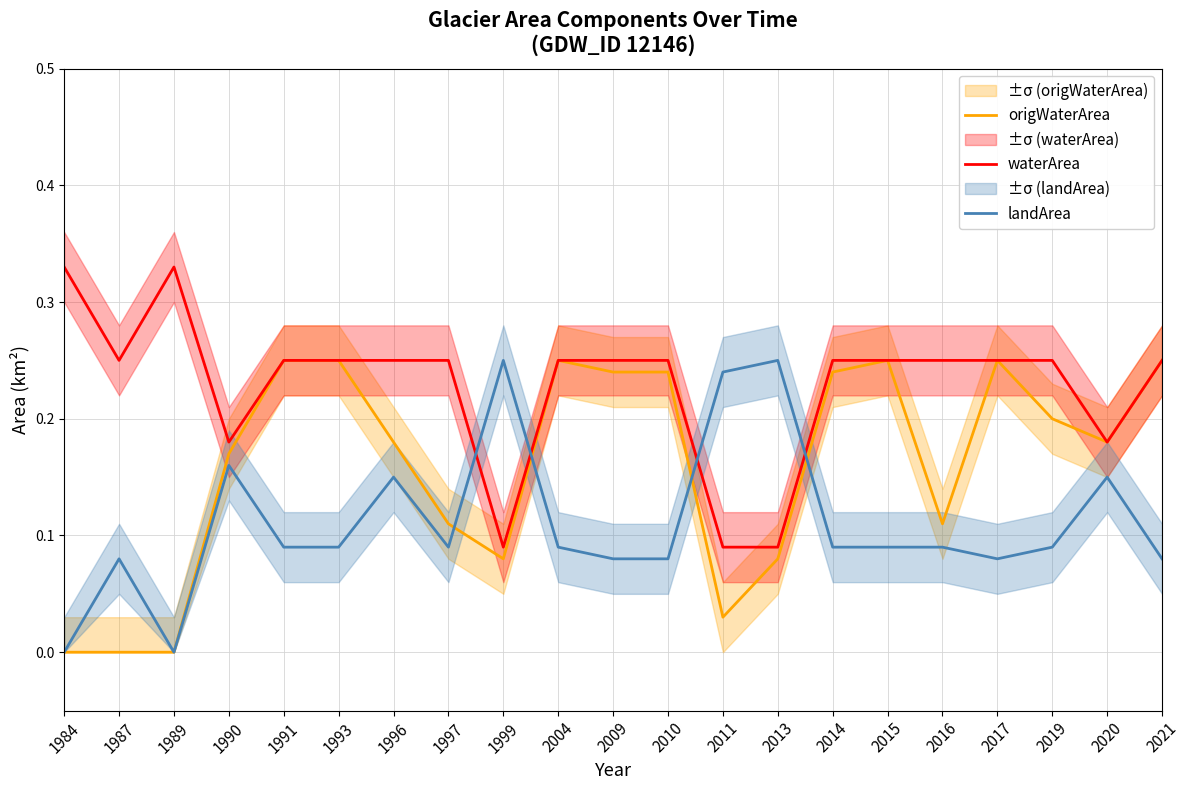

At which category is the sum across all series the highest?

1991